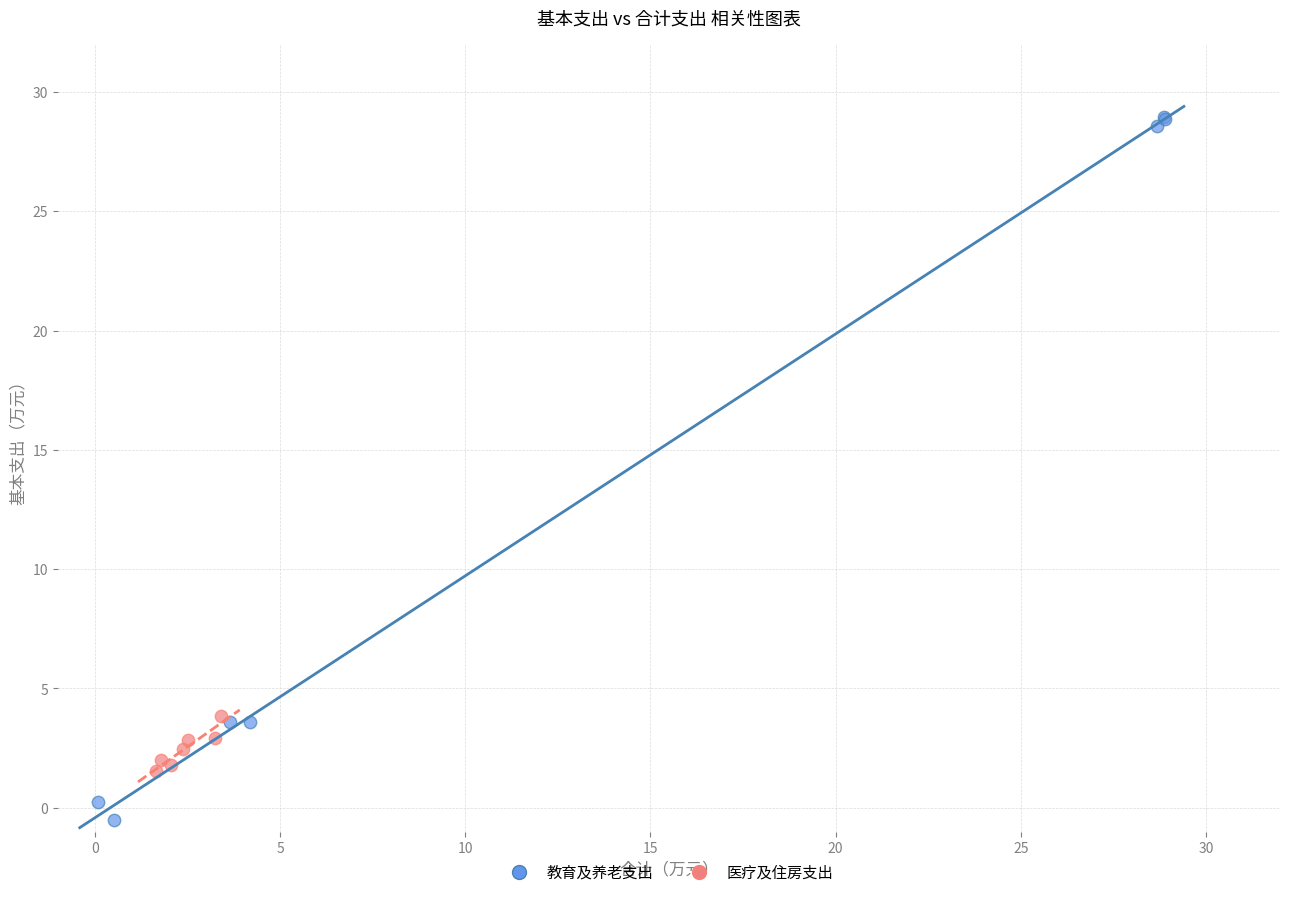

Which series has the largest Y range (max minus min)?

教育及养老支出